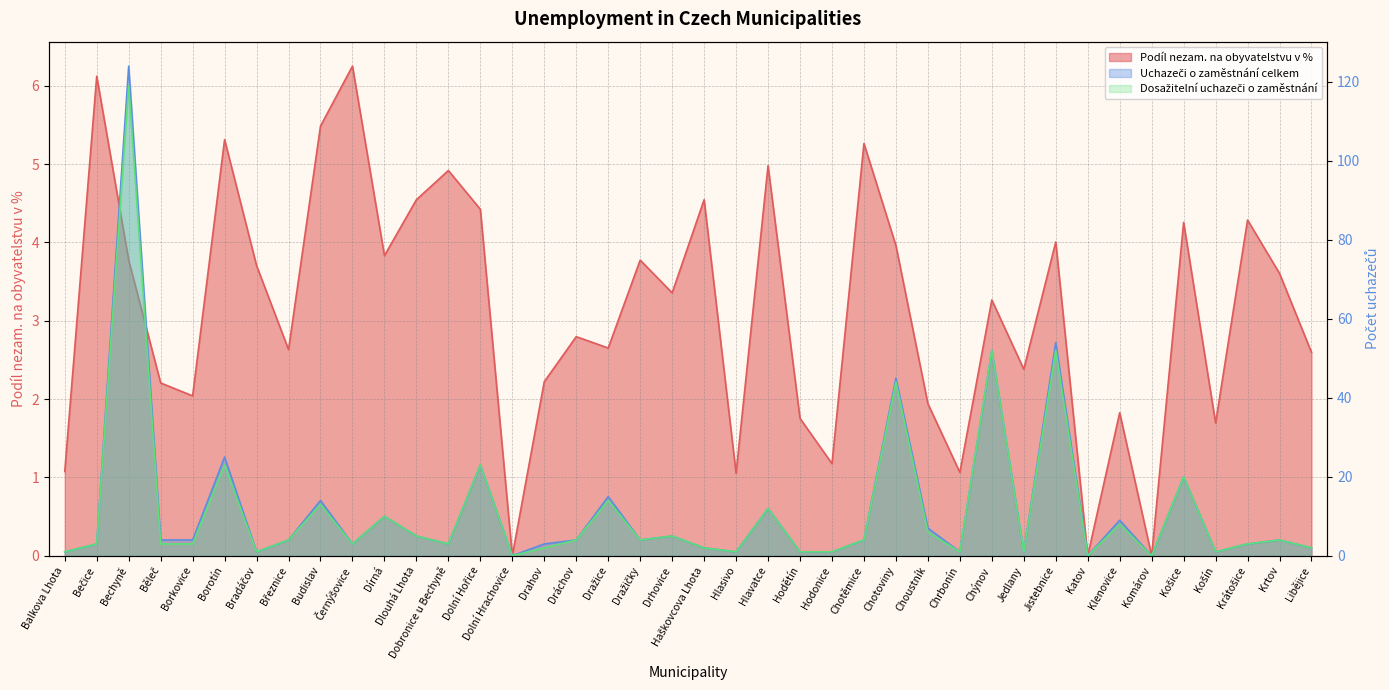

How many interior local valleys does the Uchazeči o zaměstnání celkem series have?

11